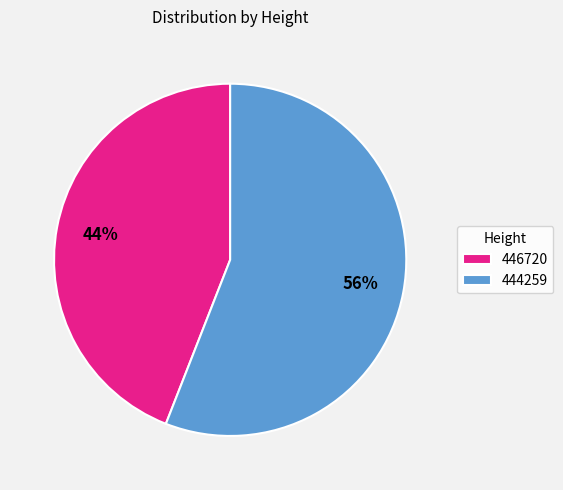

What is the majority slice?

444259